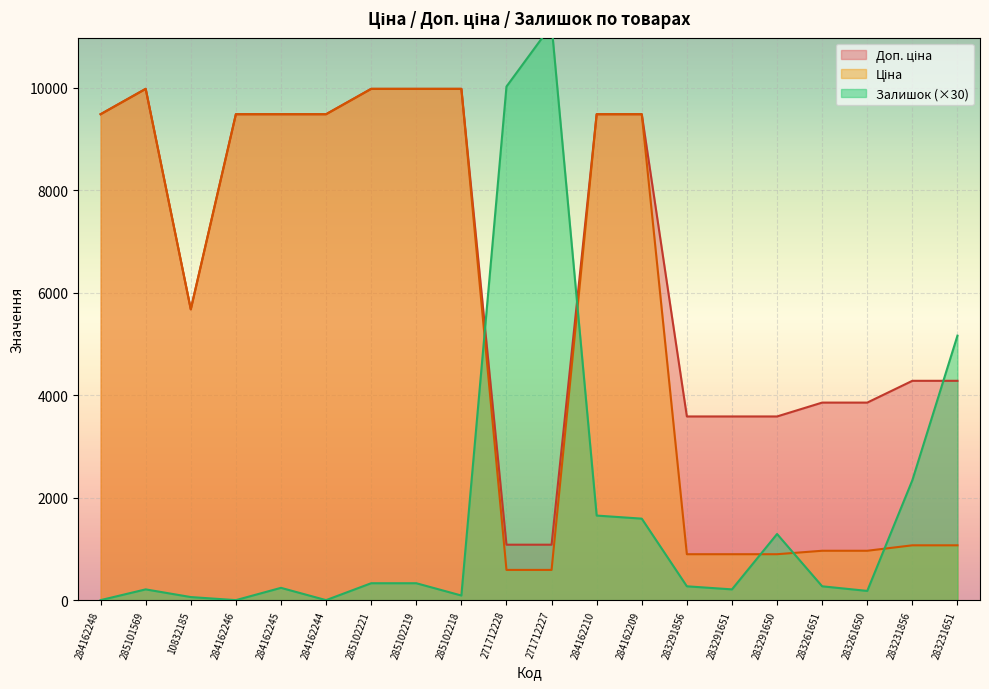

The Залишок series shows 270.0 at 283291856. True or false?

True